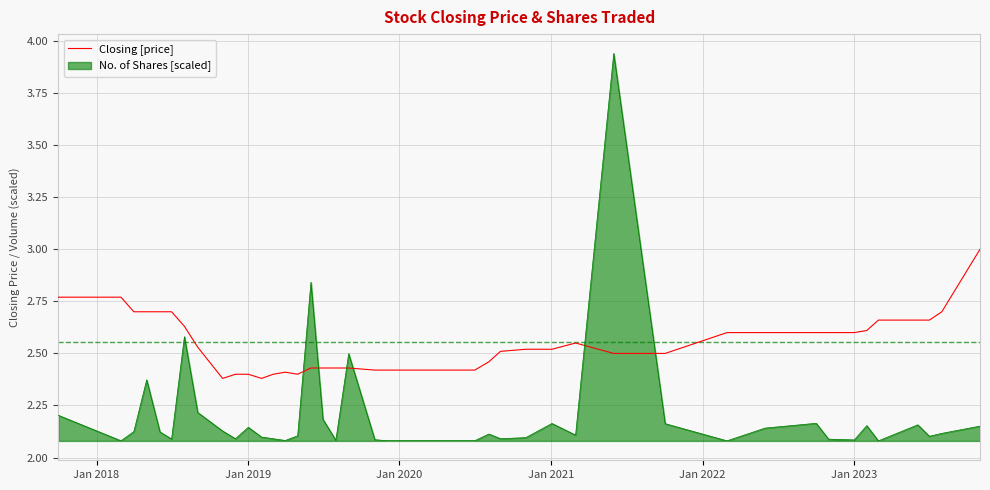

What is the difference between the maximum and minimum values in the No. of Shares [scaled] series?

1.9